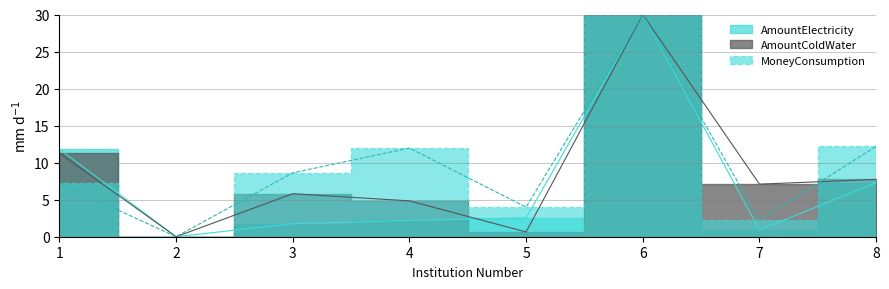

Which series ends up on top after the final intersection of AmountColdWater and MoneyConsumption?

MoneyConsumption